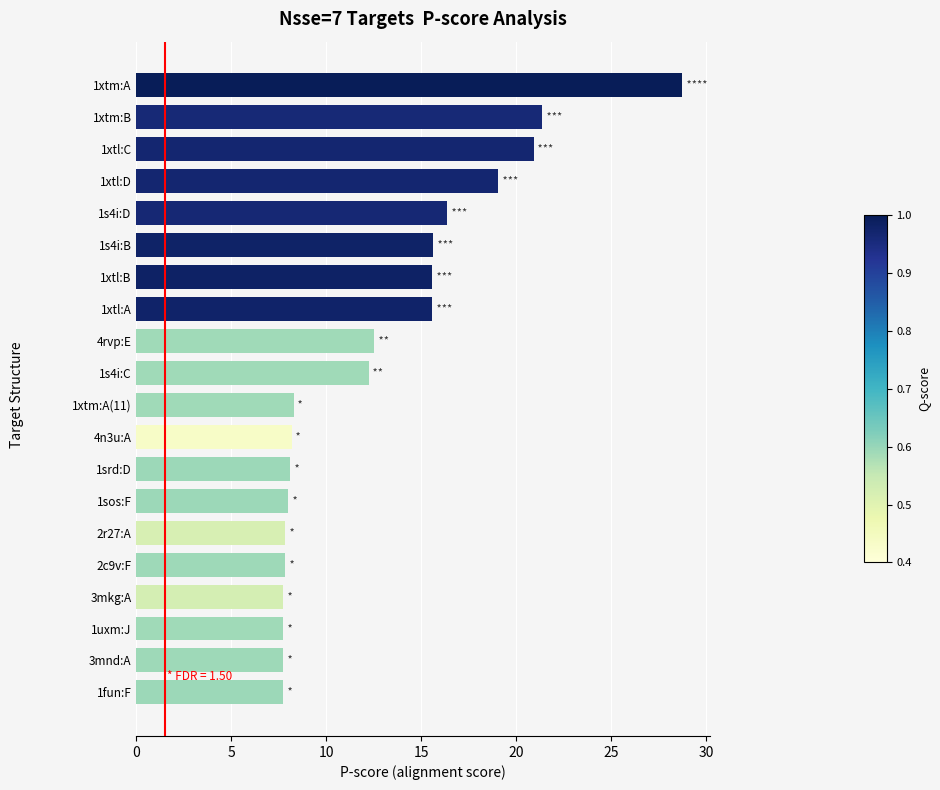

Where is the data nearest to the value 18?

1xtl:D